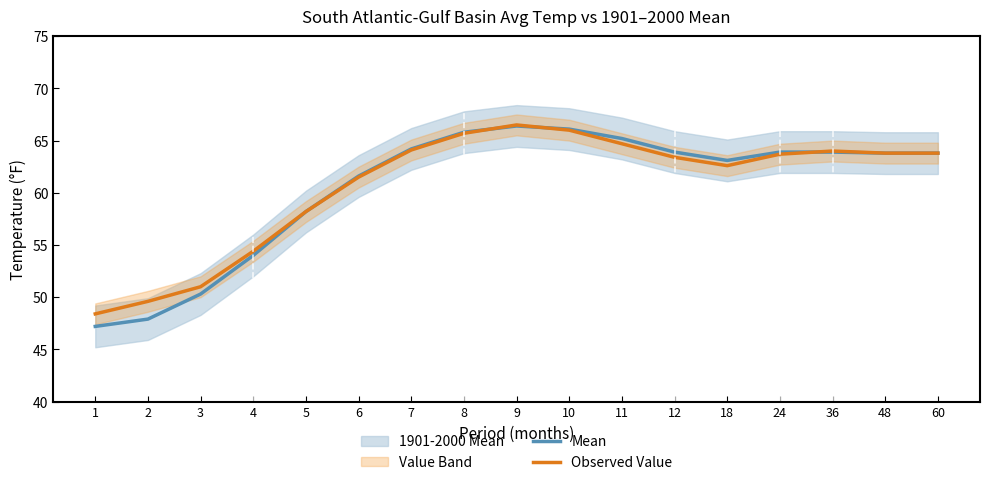

In Observed Value, how many points are lower than both neighbors (excluding endpoints)?

1